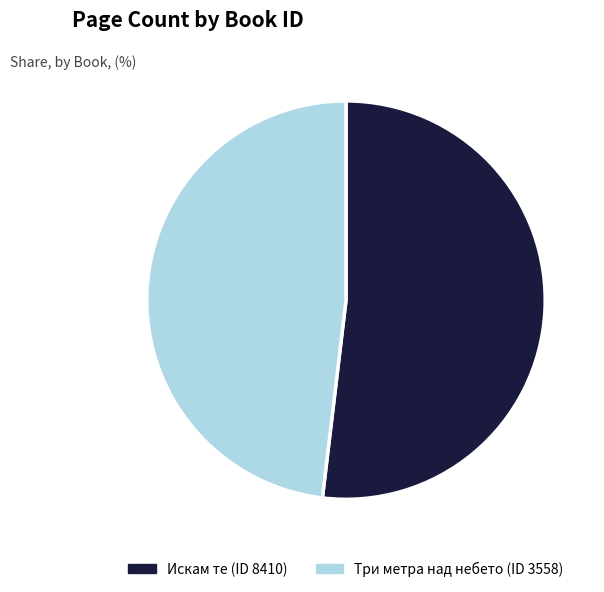

How many slices are in this pie chart?

2